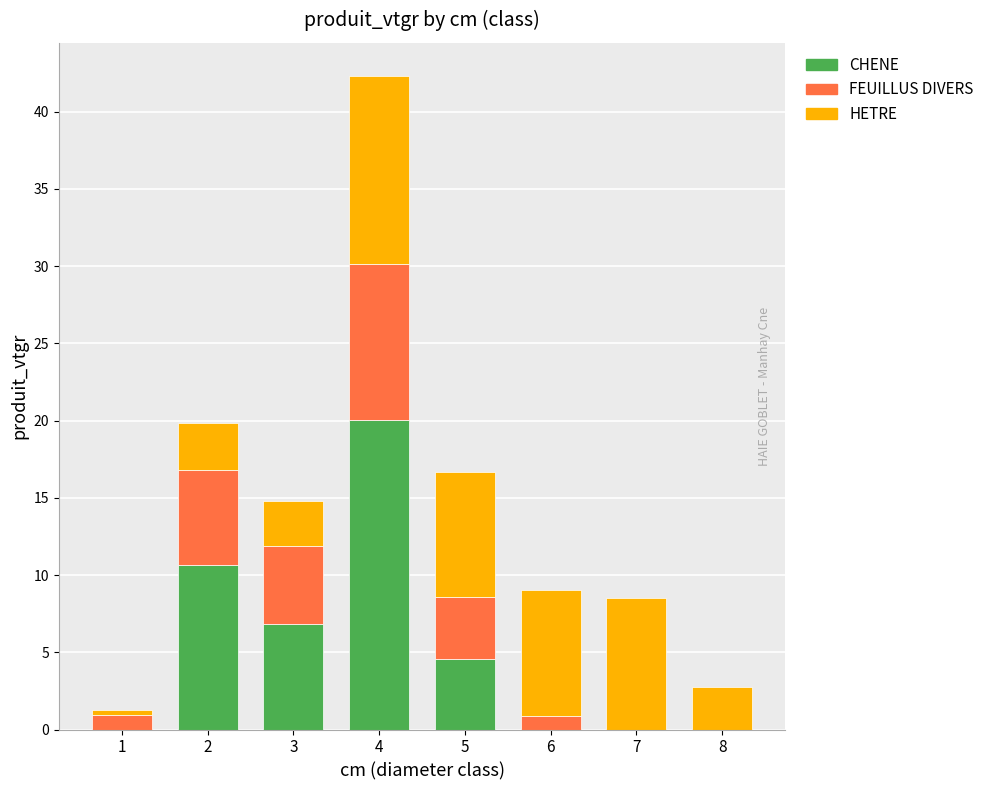

What is the maximum value for CHENE?

20.0